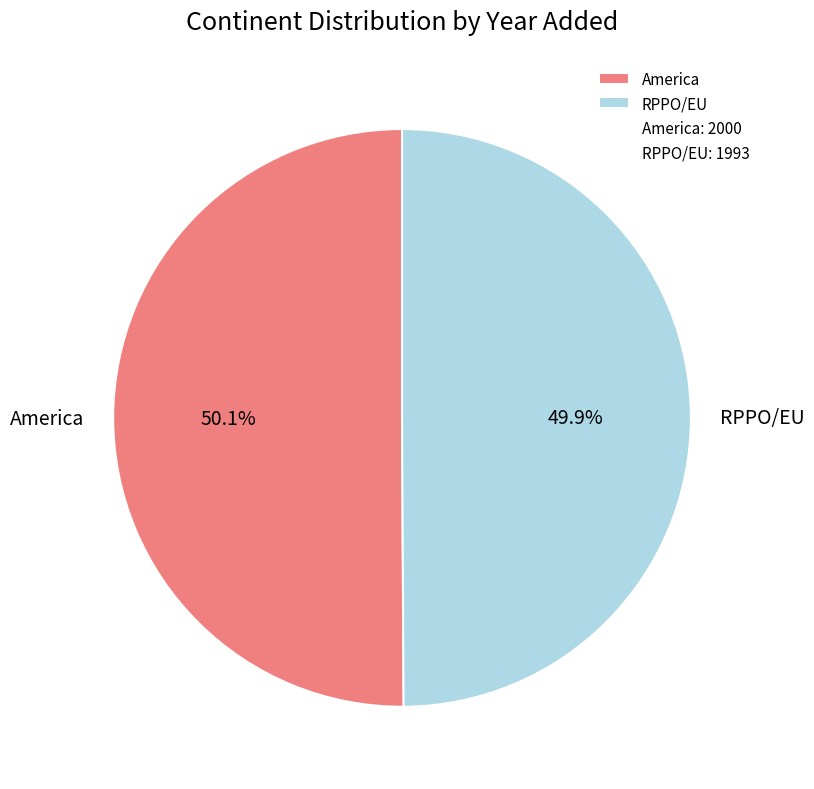

What percentage is NOT represented by America?

49.9%